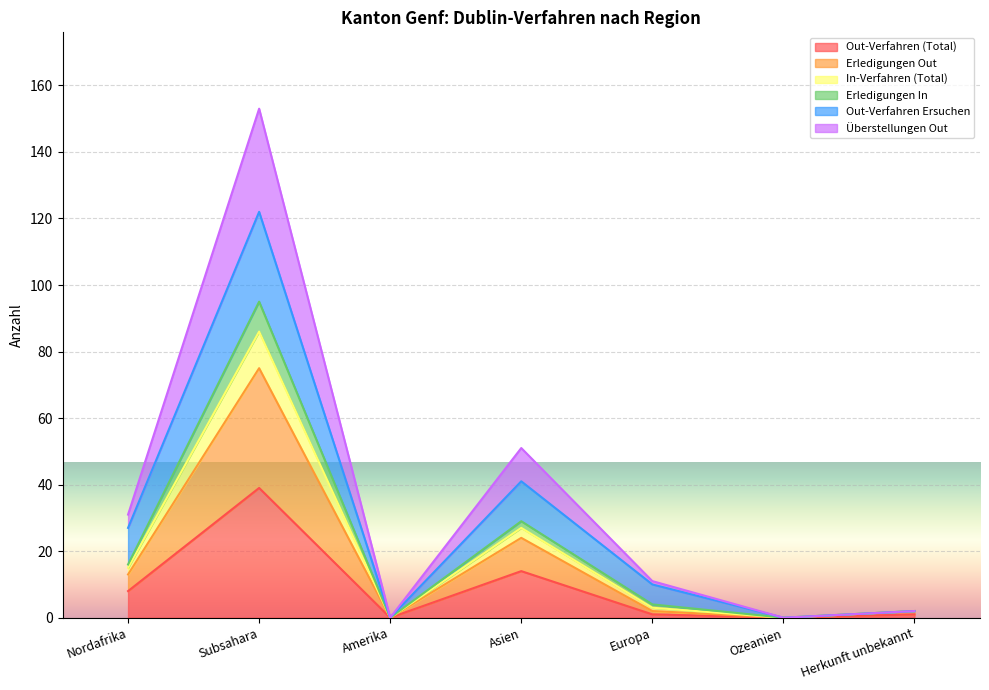

Is it true that Erledigungen Out equals 40 at Asien?

False